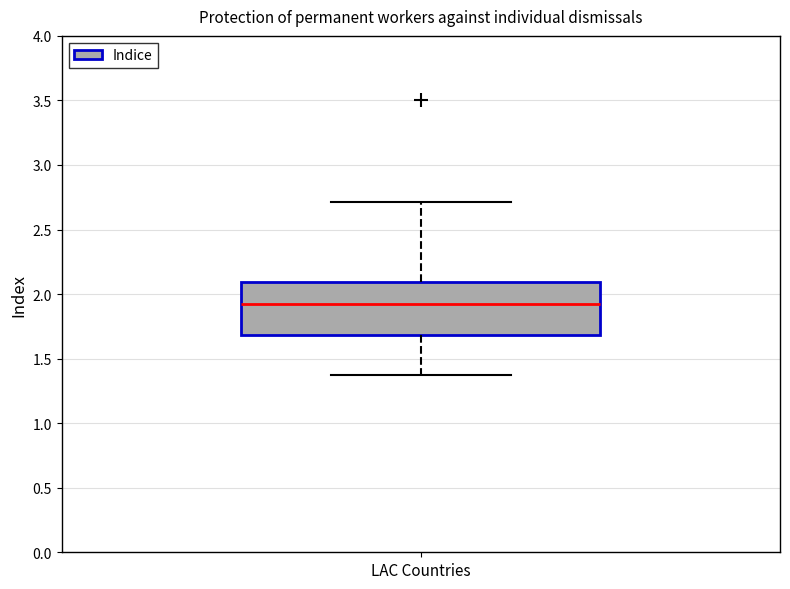

Read this box plot against the y-axis: the position of the median line, the range covered by the box, and the ends of both whiskers. The values are not printed on the chart, so give them approximately, as read against the axis.

median 1.90, box 1.70 to 2.10, whiskers 1.35 to 2.70